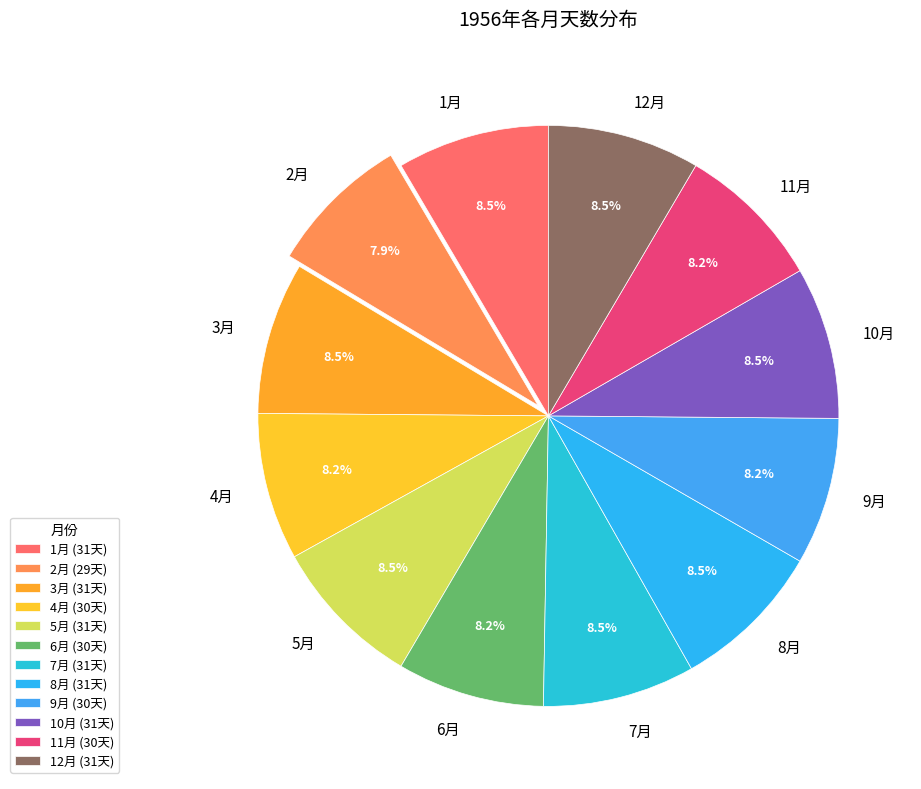

Does any single category account for the majority?

No